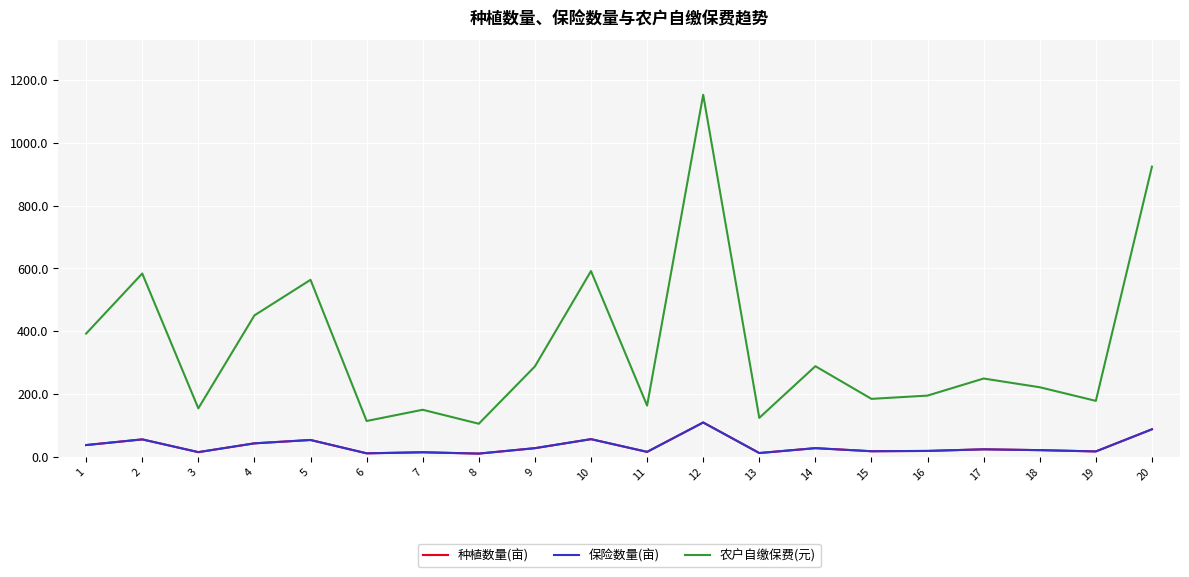

What is the sum of the 保险数量(亩) values at 6 and 11?

26.2